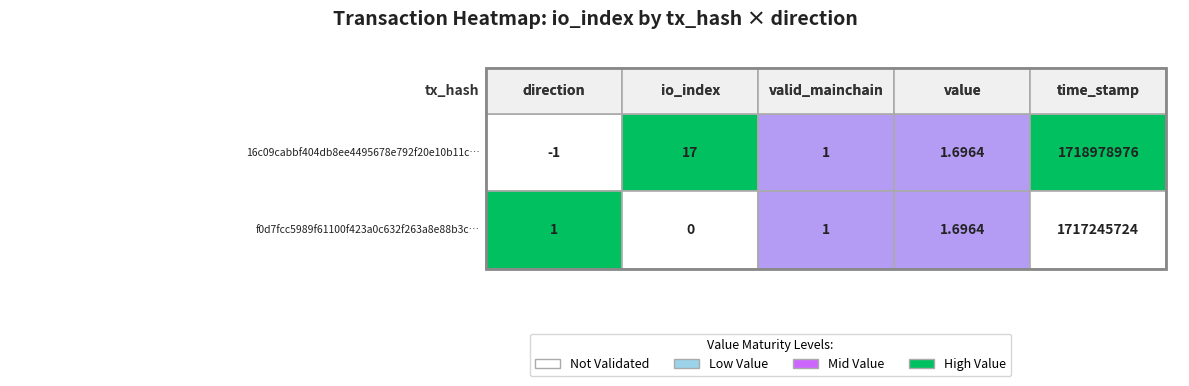

Reading right to left, extract all data points from this chart.

16c09cabbf404db8ee4495678e792f20e10b11c: time_stamp=1718978976.0	value=1.7	valid_mainchain=1.0	io_index=17.0	direction=-1.0
f0d7fcc5989f61100f423a0c632f263a8e88b3c: time_stamp=1717245724.0	value=1.7	valid_mainchain=1.0	io_index=0.0	direction=1.0